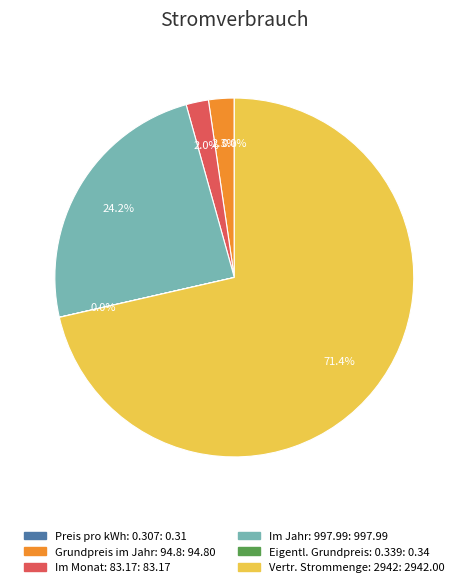

Does any single category account for the majority?

Yes